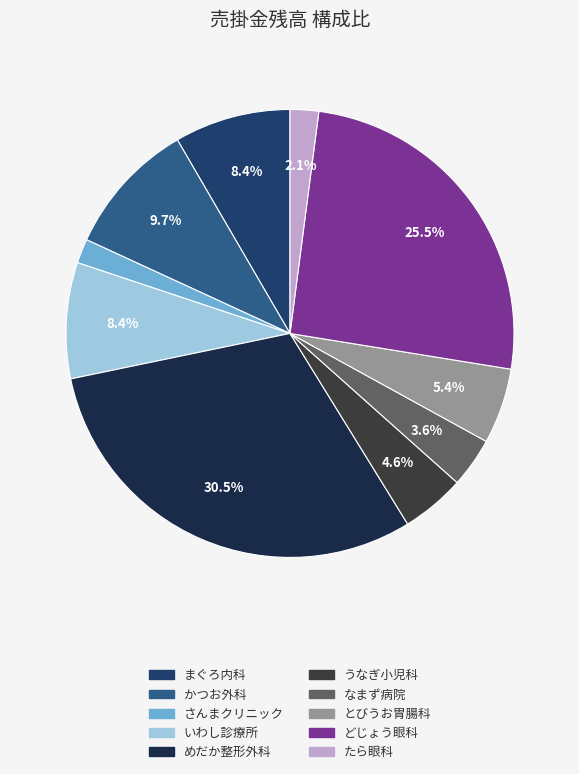

True or false: さんまクリニック accounts for 7% of the total.

False